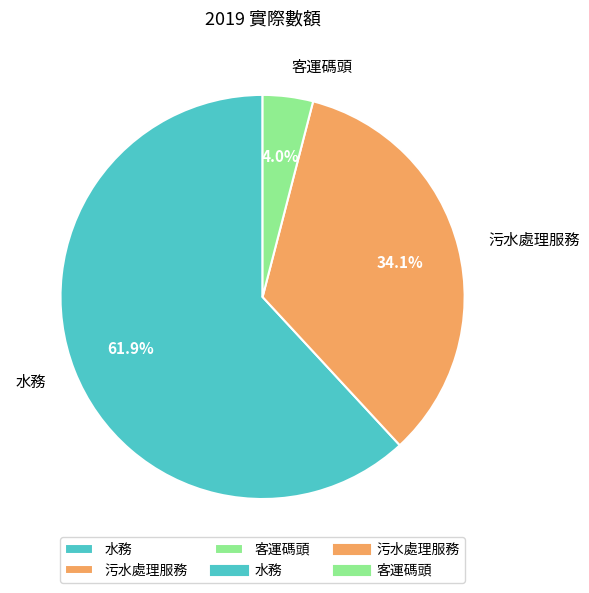

To the nearest percent, what is the average slice percentage?

33%